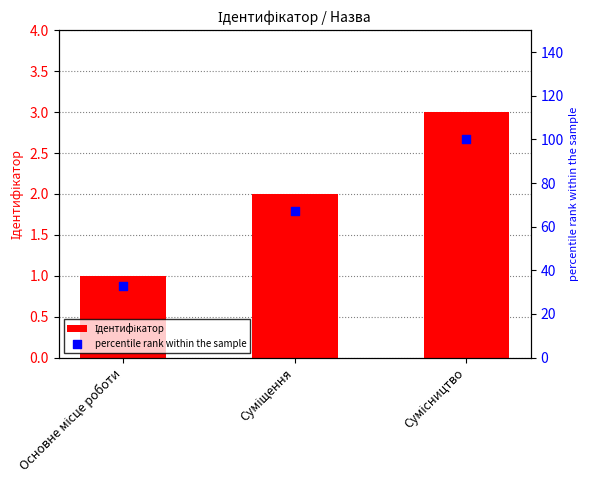

Which series contains the lowest Y value?

Ідентифікатор